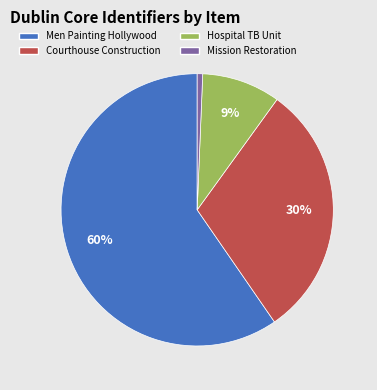

Count the number of slices in the pie.

4